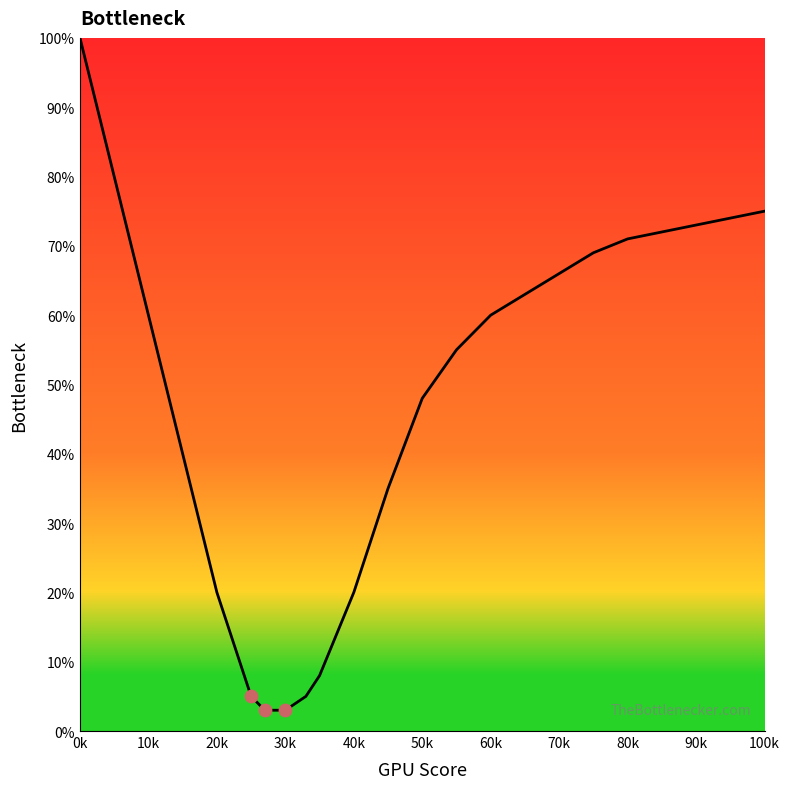

What is the minimum value shown in the chart?

3